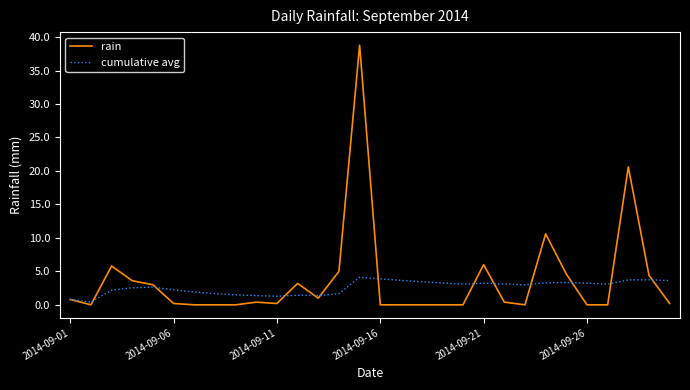

Rank the series by their maximum value, from highest to lowest.

rain, cumulative avg